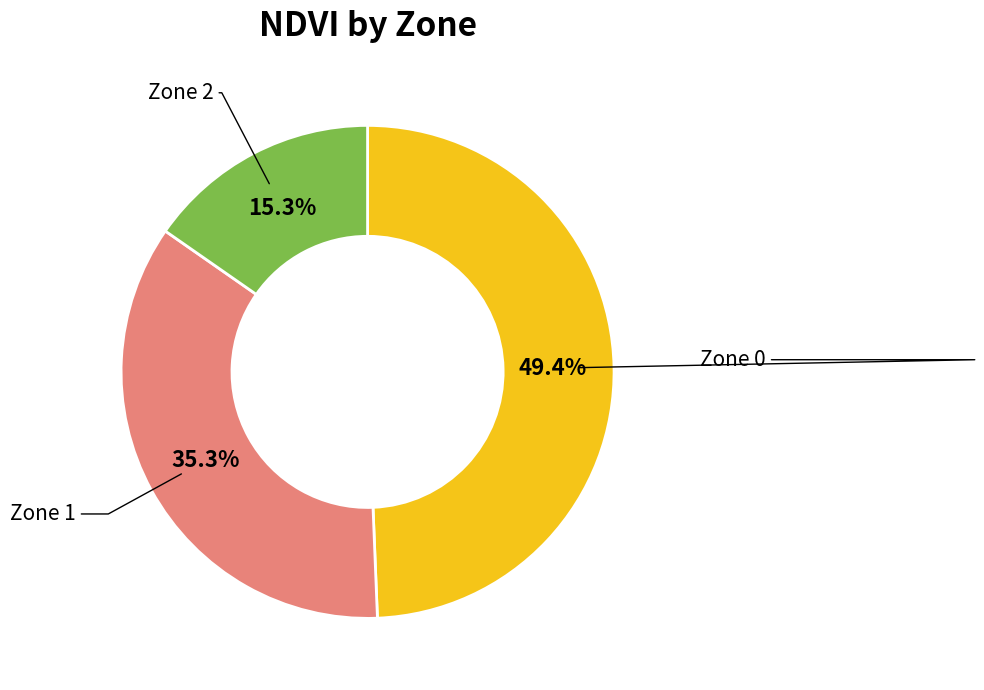

What percentage do Zone 1 and Zone 0 together represent?

84.7%